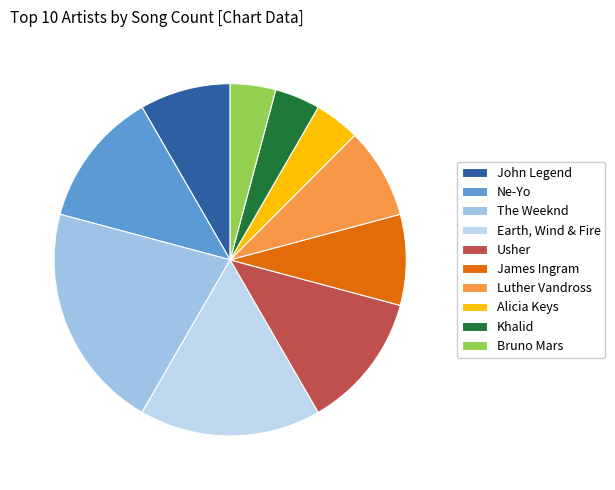

How many segments does this pie chart have?

10